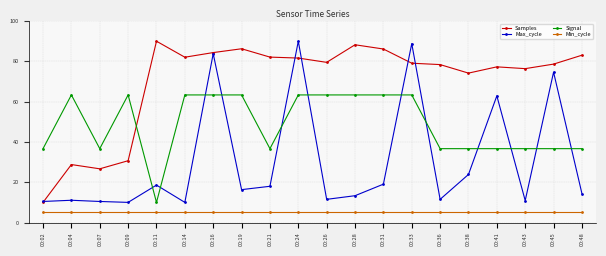

Rank the series at 00:14 from lowest to highest value.

Min_cycle, Max_cycle, Signal, Samples